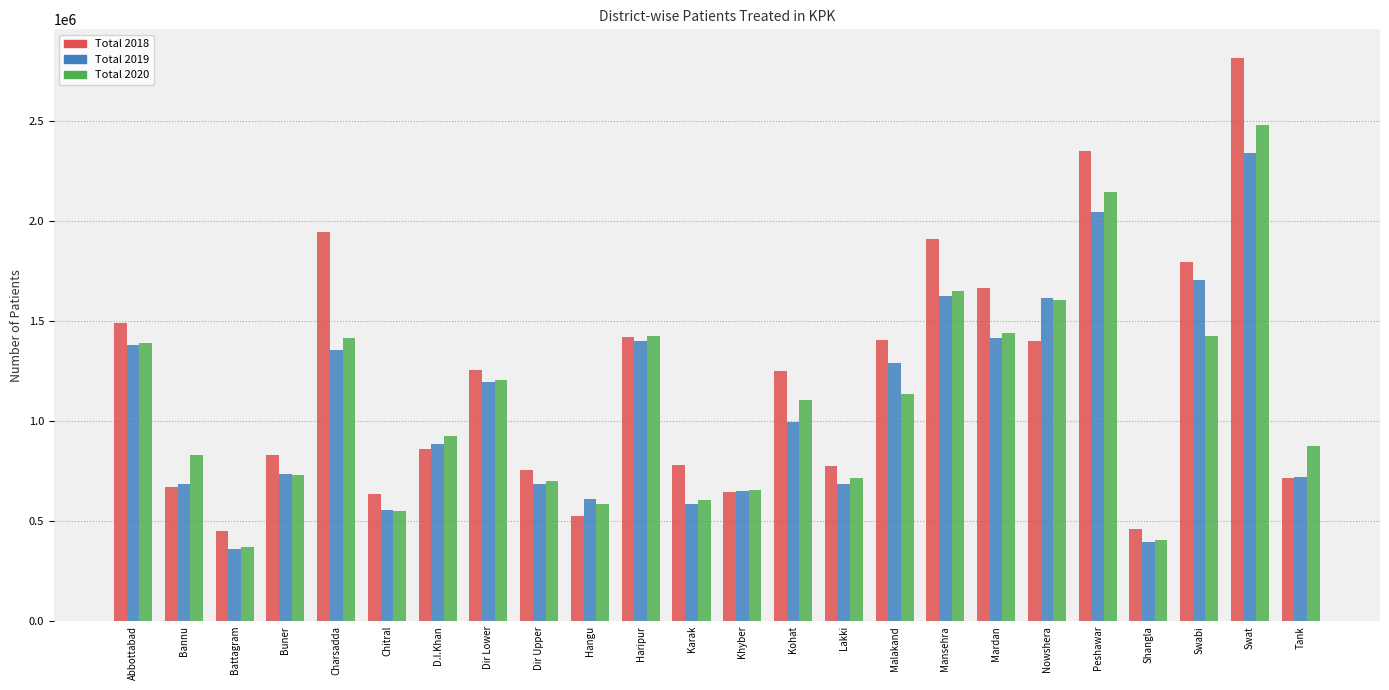

Is the value of Total 2019 at Chitral greater than the value of Total 2020 at Battagram?

Yes